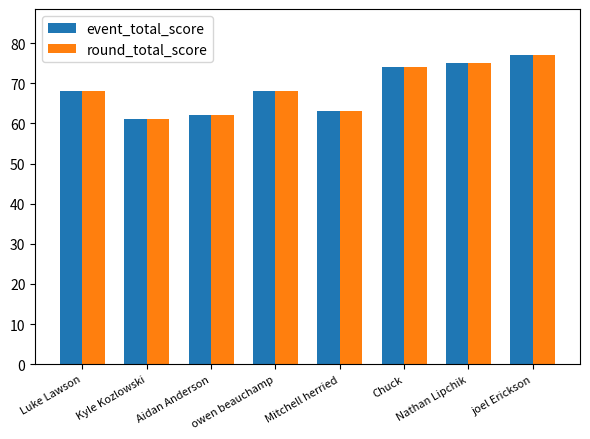

True or false: event_total_score has a value of 114 at Nathan Lipchik.

False